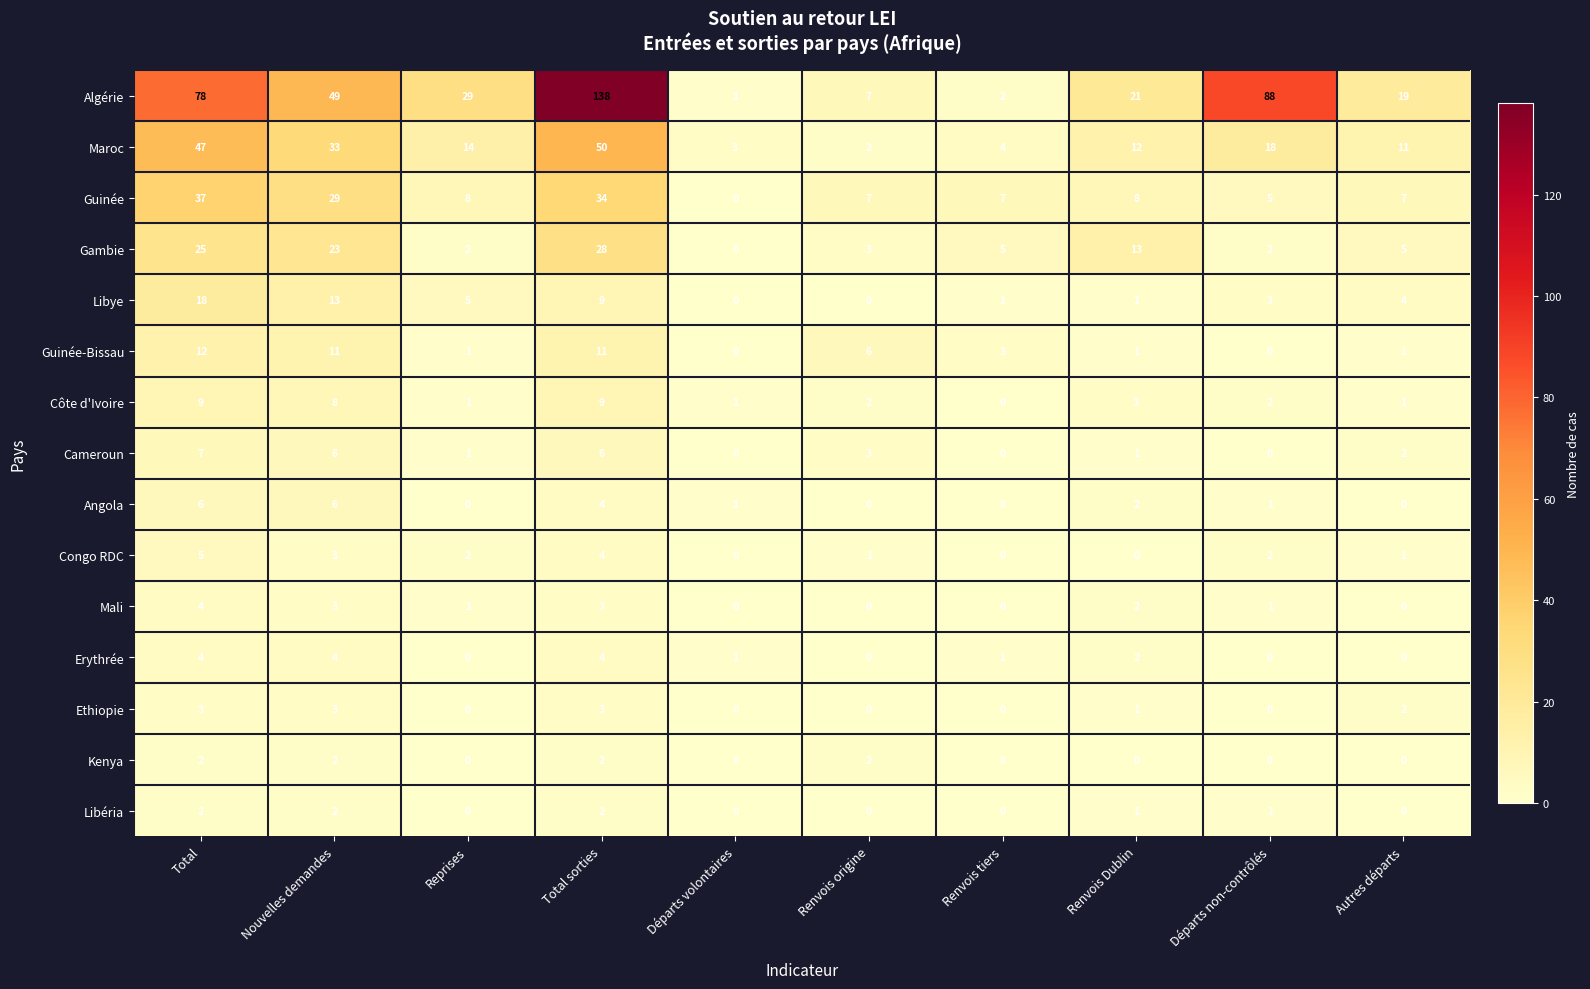

At which category is the sum across all series the highest?

Total sorties